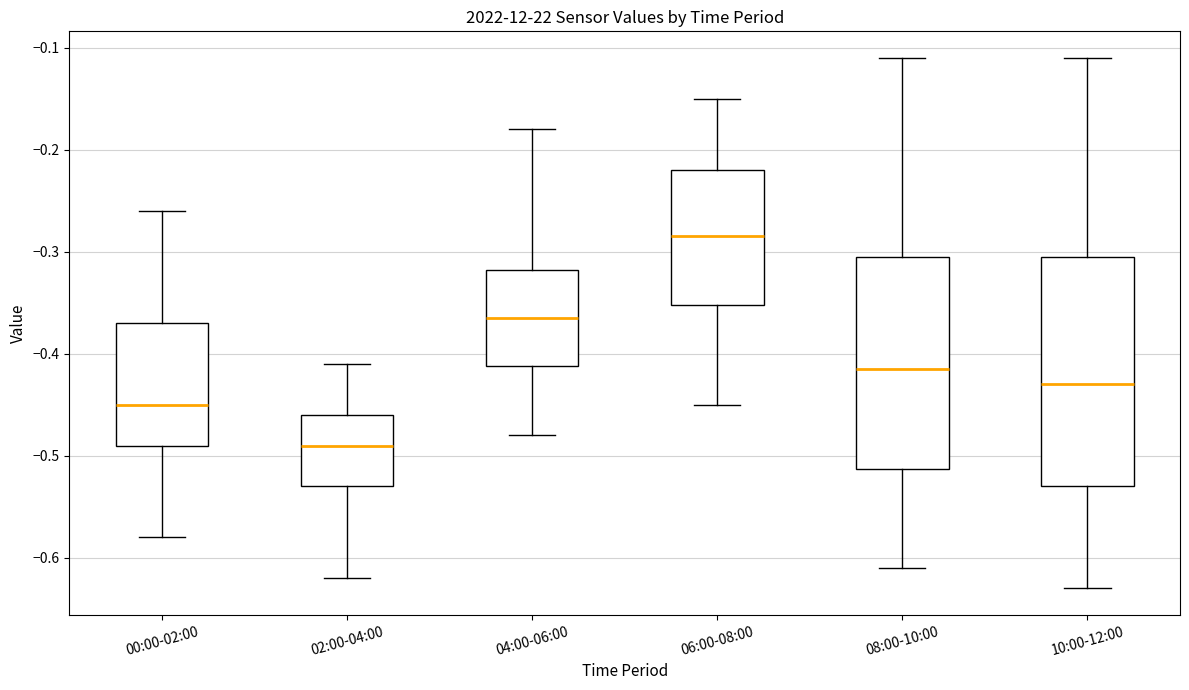

Reading left to right, transcribe this box plot: for each box, give where its median line is, the range the box spans, and where its two whiskers end, as read against the y-axis. The values are not printed on the chart, so give them approximately, as read against the axis.

00:00-02:00: median -0.45, box -0.49 to -0.37, whiskers -0.58 to -0.26
02:00-04:00: median -0.49, box -0.53 to -0.46, whiskers -0.62 to -0.41
04:00-06:00: median -0.36, box -0.41 to -0.32, whiskers -0.48 to -0.18
06:00-08:00: median -0.28, box -0.35 to -0.22, whiskers -0.45 to -0.15
08:00-10:00: median -0.41, box -0.51 to -0.30, whiskers -0.61 to -0.11
10:00-12:00: median -0.43, box -0.53 to -0.30, whiskers -0.63 to -0.11